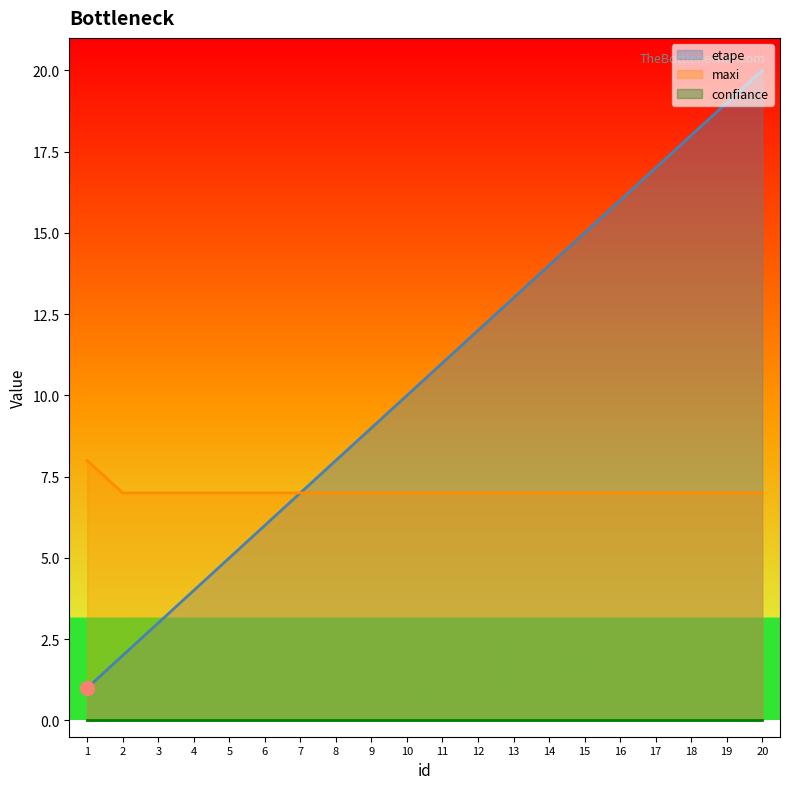

Is it true that maxi equals 7 at 8?

True